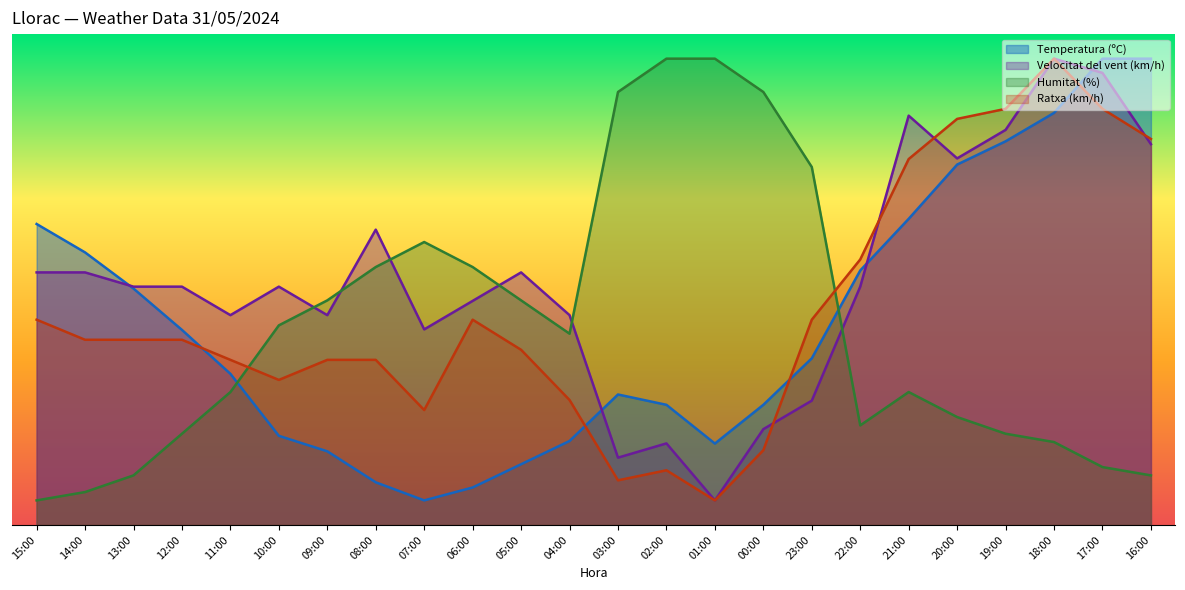

The value of Velocitat del vent (km/h) at 23:00 is 25.3. True or false?

True